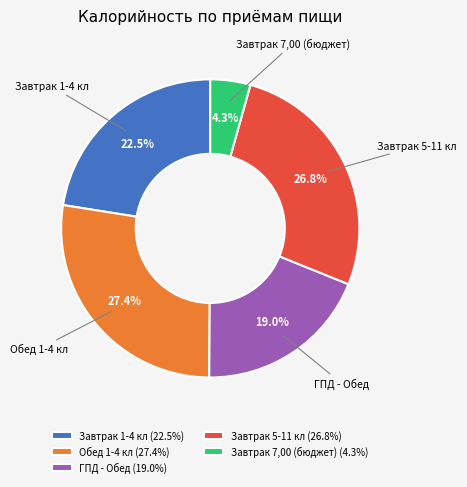

Does any single category account for the majority?

No